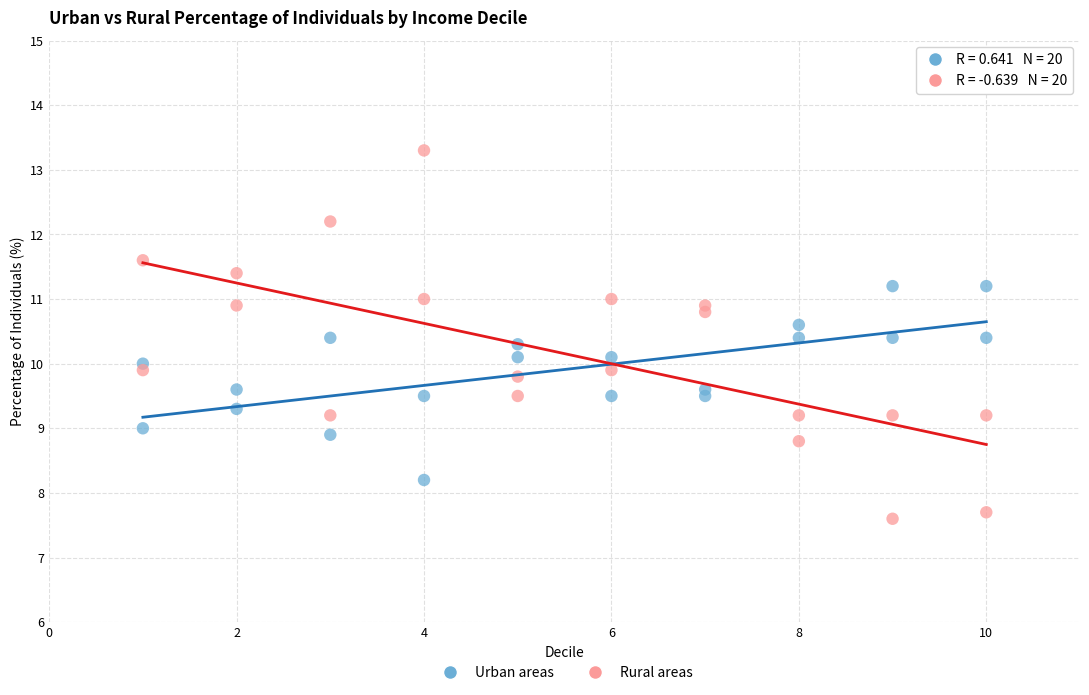

What is the X range (max minus min) for the scatter plot?

9.0